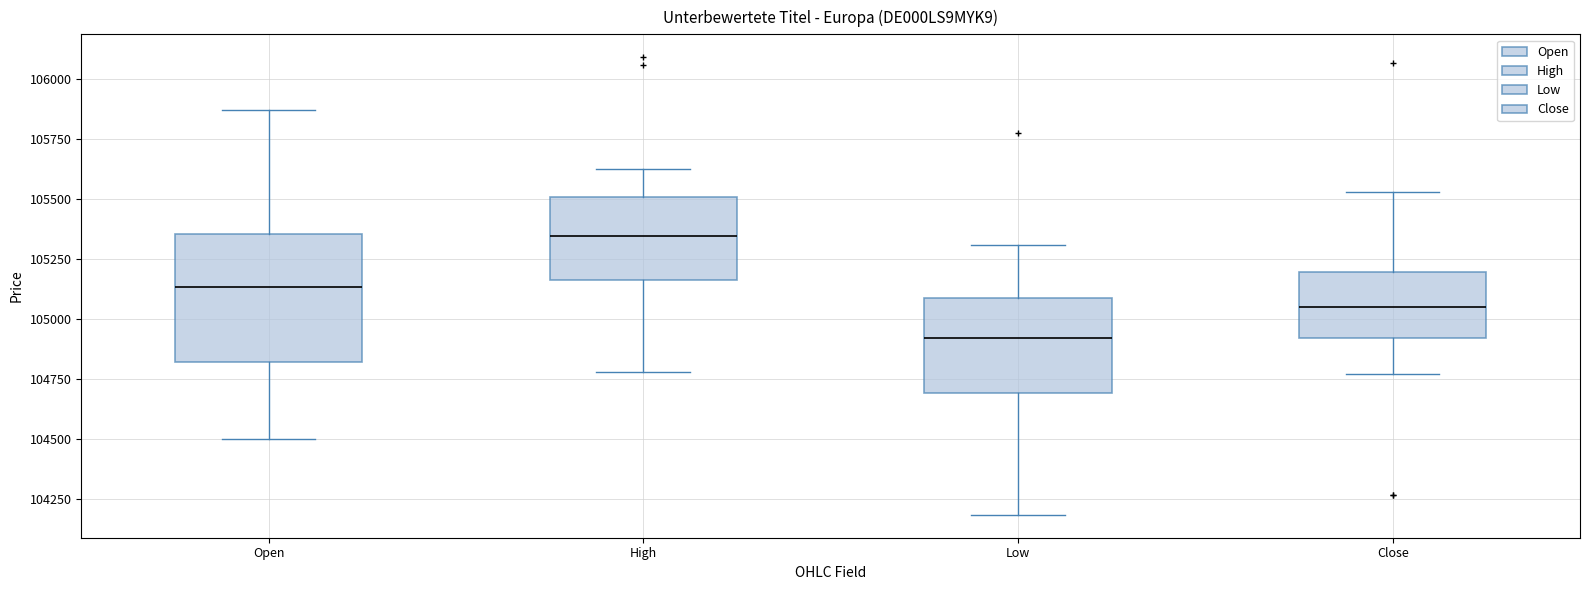

Reading left to right, transcribe this box plot: for each box, give where its median line is, the range the box spans, and where its two whiskers end, as read against the y-axis. The values are not printed on the chart, so give them approximately, as read against the axis.

Open: median 105150, box 104800 to 105350, whiskers 104500 to 105850
High: median 105350, box 105150 to 105500, whiskers 104800 to 105600
Low: median 104900, box 104700 to 105100, whiskers 104200 to 105300
Close: median 105050, box 104900 to 105200, whiskers 104750 to 105550